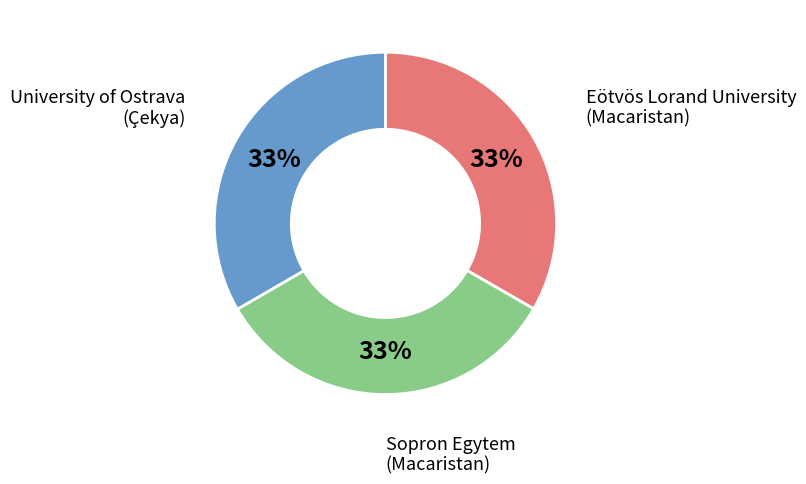

Do University of Ostrava (Çekya) and Eötvös Lorand University (Macaristan) together represent more than half of the pie?

Yes